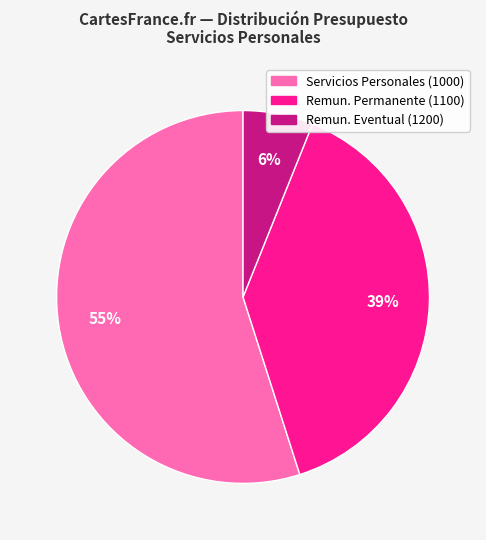

To the nearest percent, what is the difference between the largest and smallest slice percentages?

49%